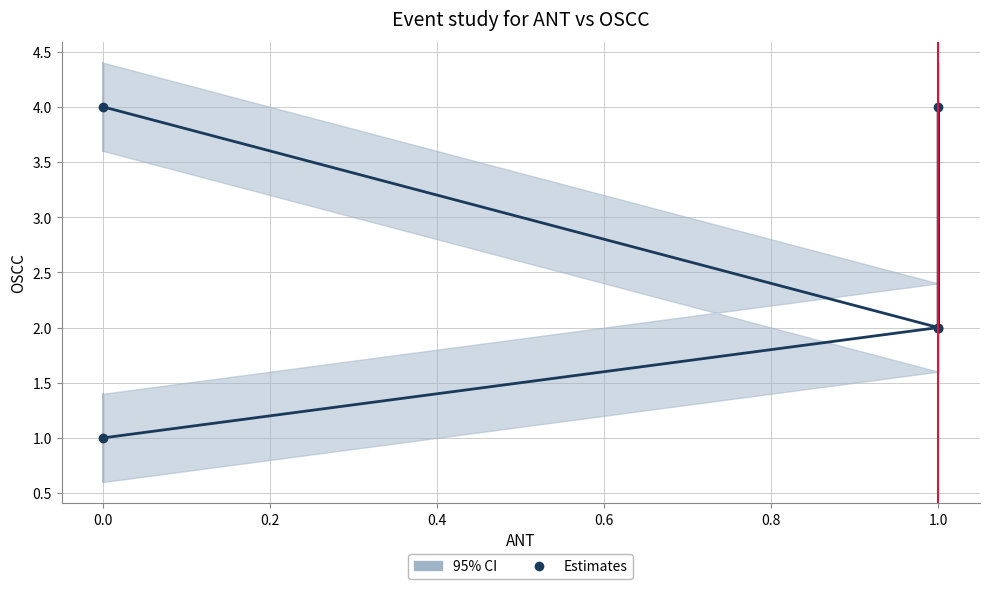

How many interior local peaks (higher than both neighbors) does the data have?

1